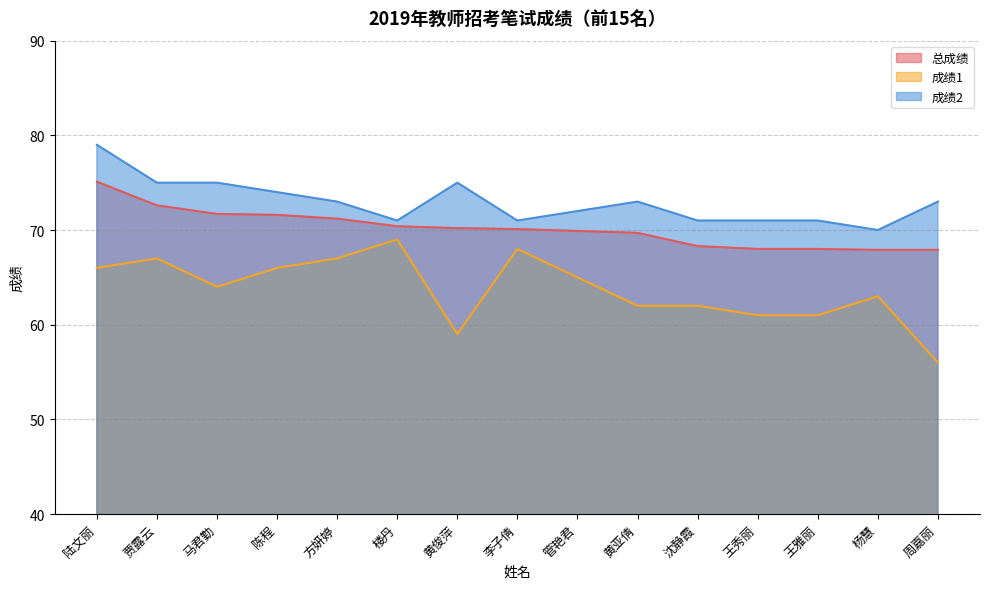

At which label is 成绩1 closest to 62?

黄亚倩